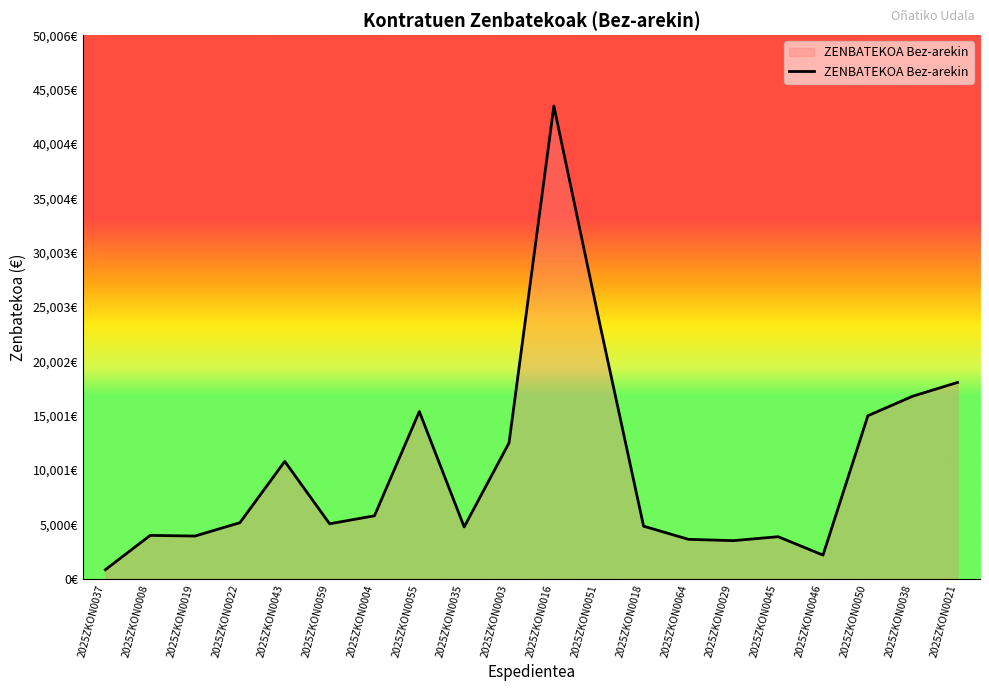

What is the minimum value shown in the chart?

834.9